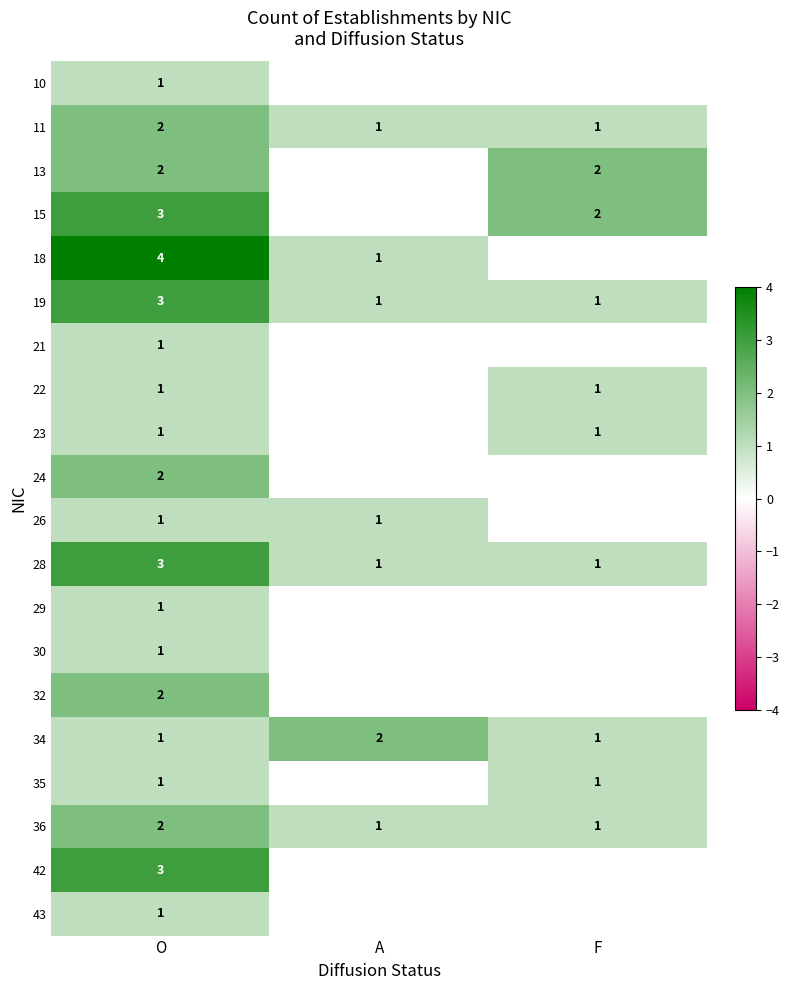

What is the total value across all series at O?

36